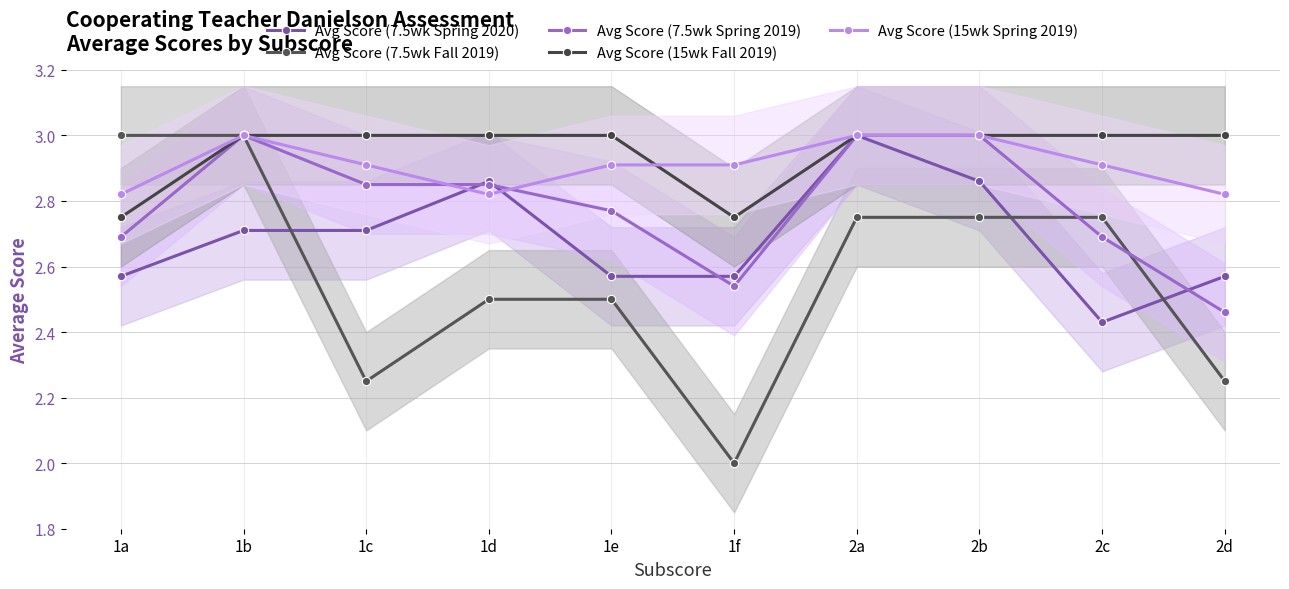

Which series has the largest total across all categories?

Avg Score (15wk Fall 2019)